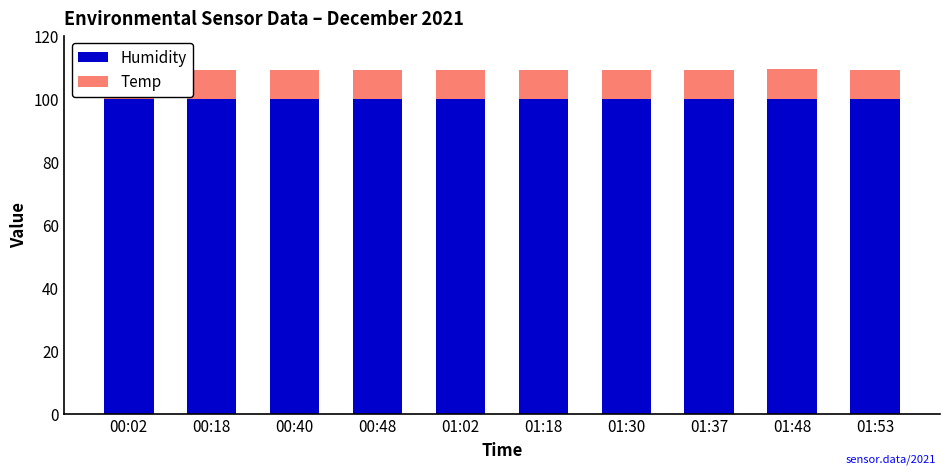

Rank the series at 01:02 from highest to lowest value.

Humidity, Temp